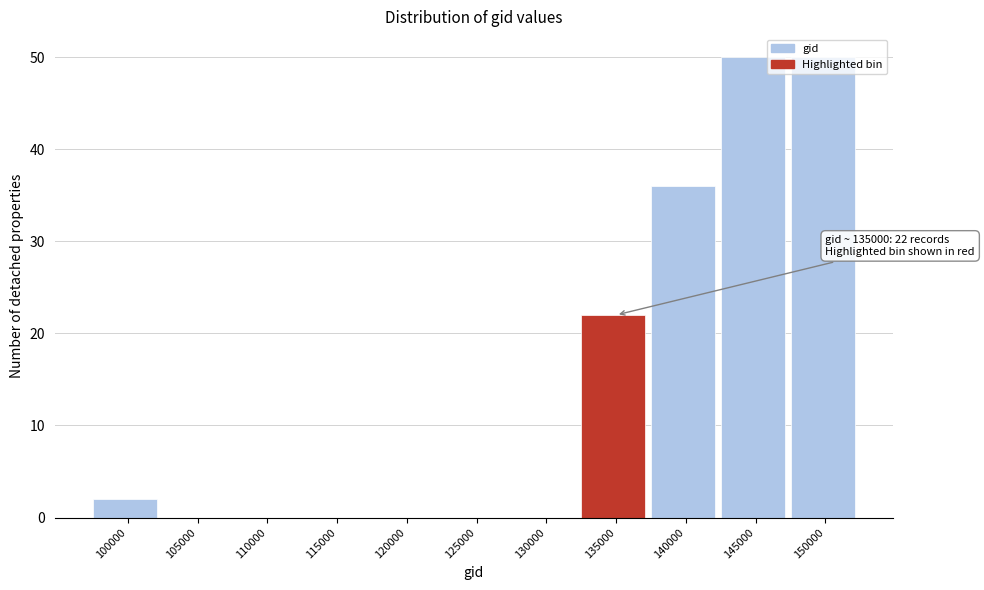

At which label is the value closest to 25?

135000